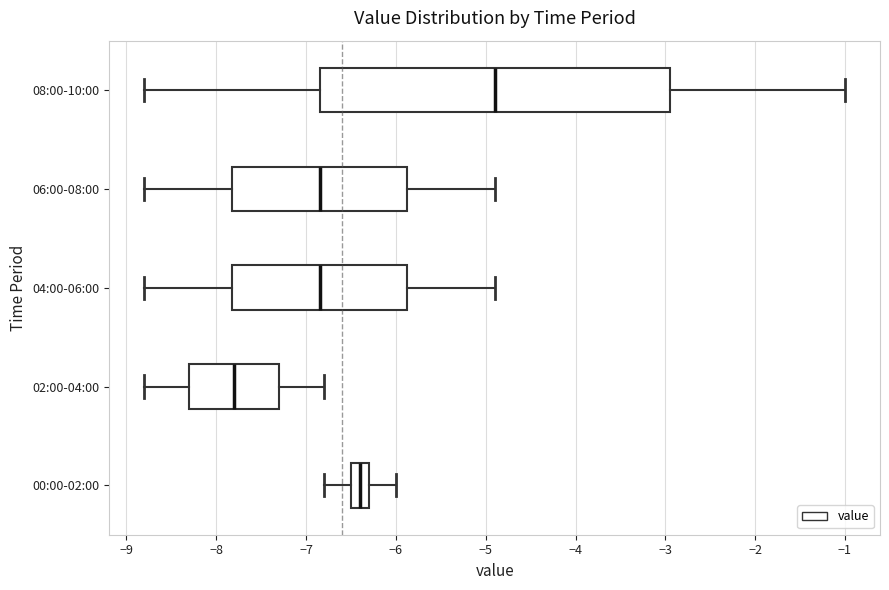

Comparing the boxes themselves (not the whiskers), which one is the widest?

08:00-10:00